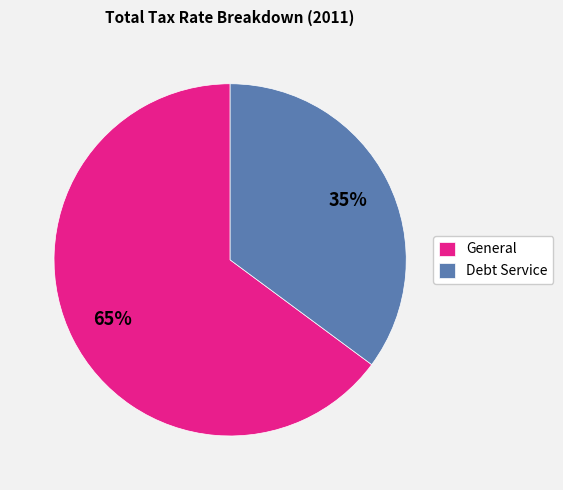

Is the sum of Debt Service and General greater than half?

Yes